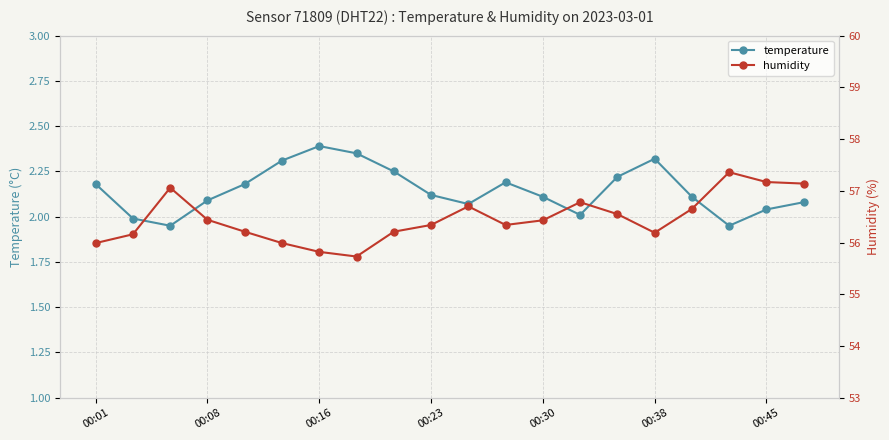

At which category is the sum across all series the highest?

17